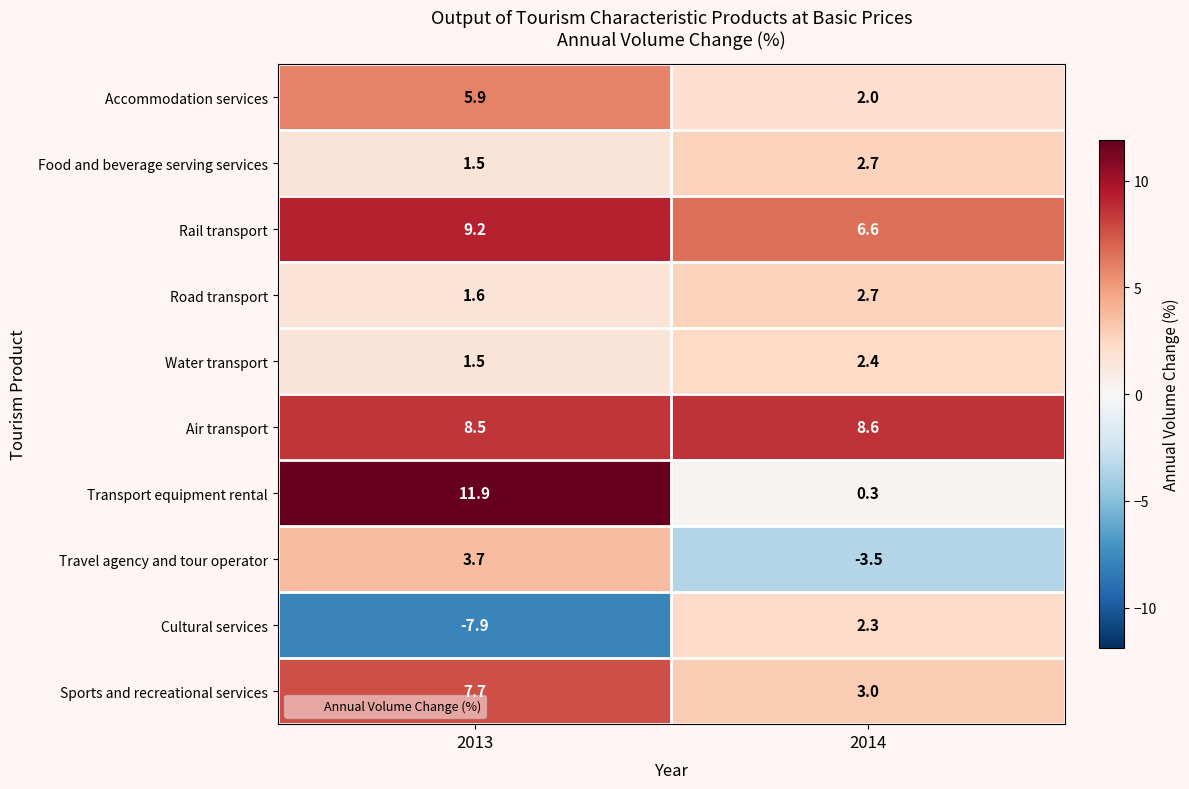

Which category has the lowest value across all series?

2013